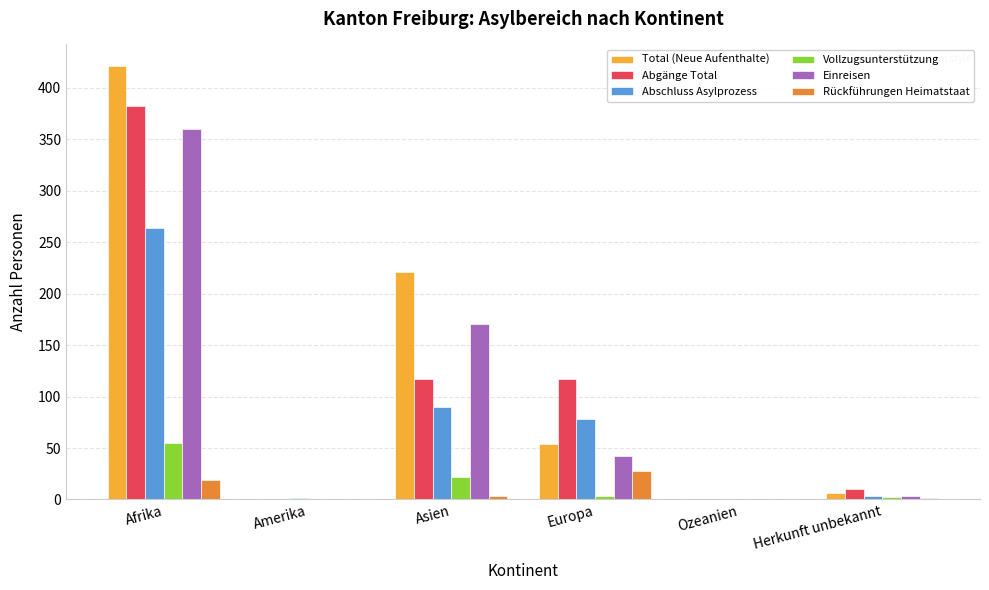

Which label corresponds to the largest value in the chart?

Afrika